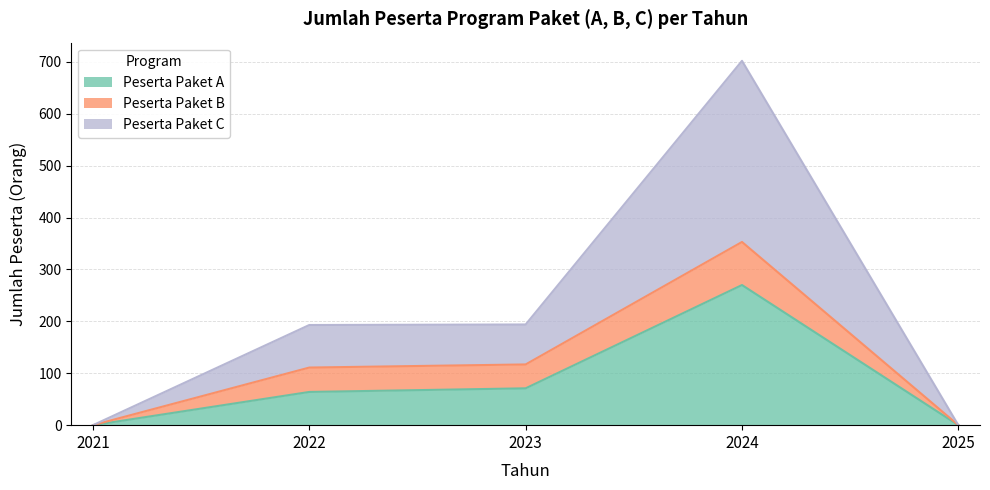

Count the number of categories in the chart.

5